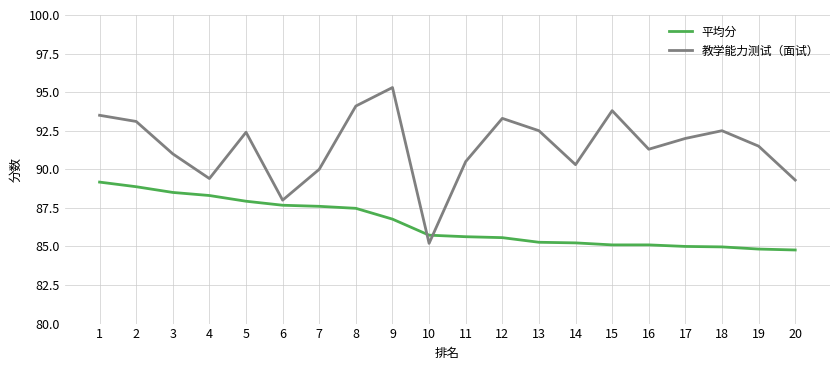

Between 8 and 13, which series saw the biggest shift?

平均分